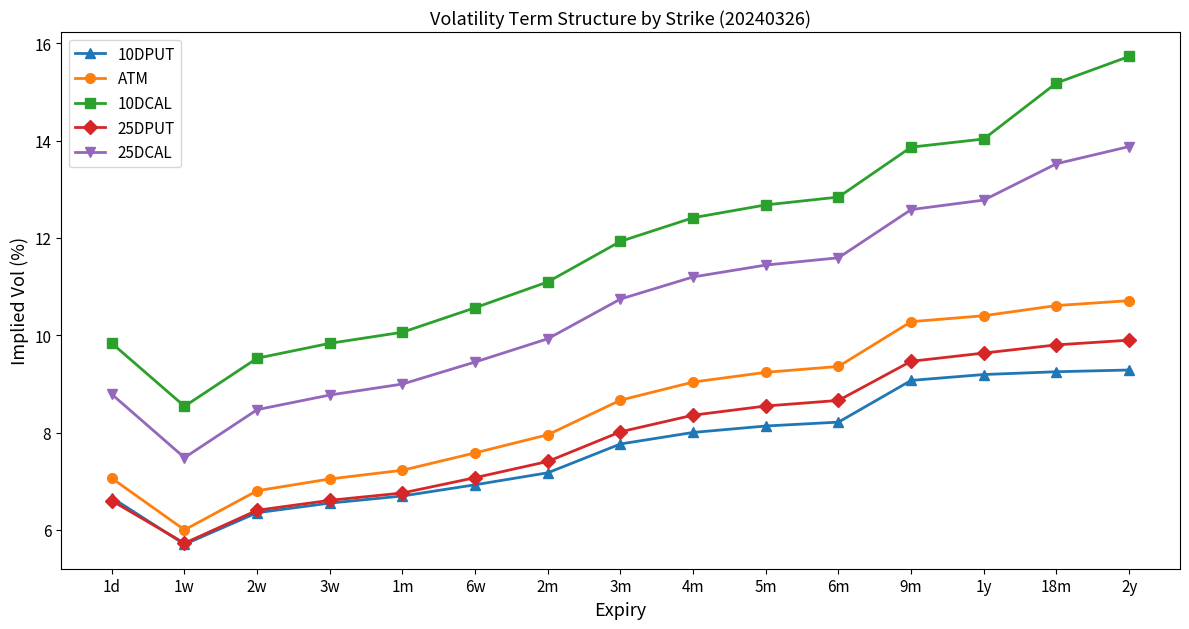

What is the value of the 25DCAL point at the 12th from the left?

12.6